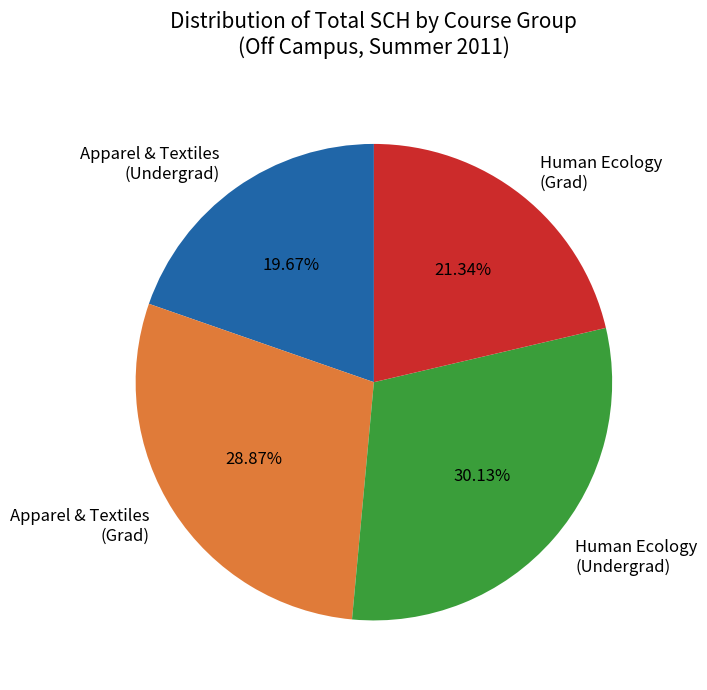

Do Human Ecology (Undergrad) and Apparel & Textiles (Grad) together represent more than half of the pie?

Yes